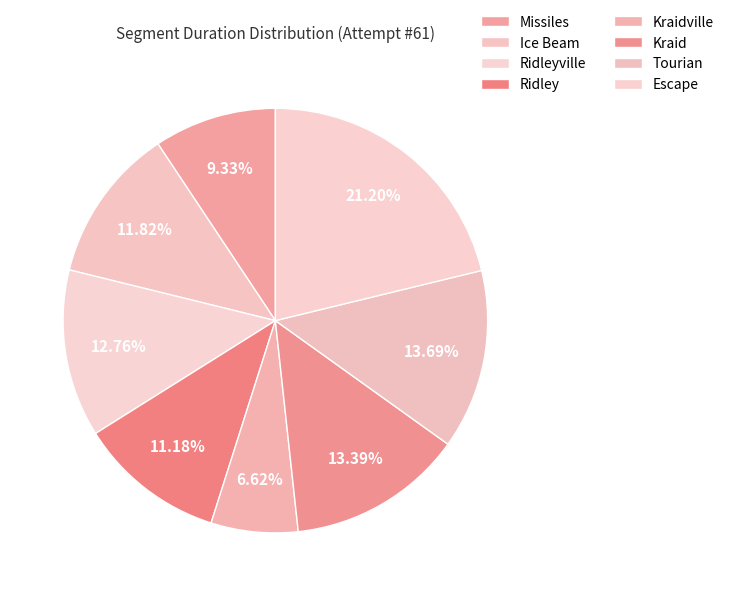

Is there any slice that represents more than half of the pie?

No